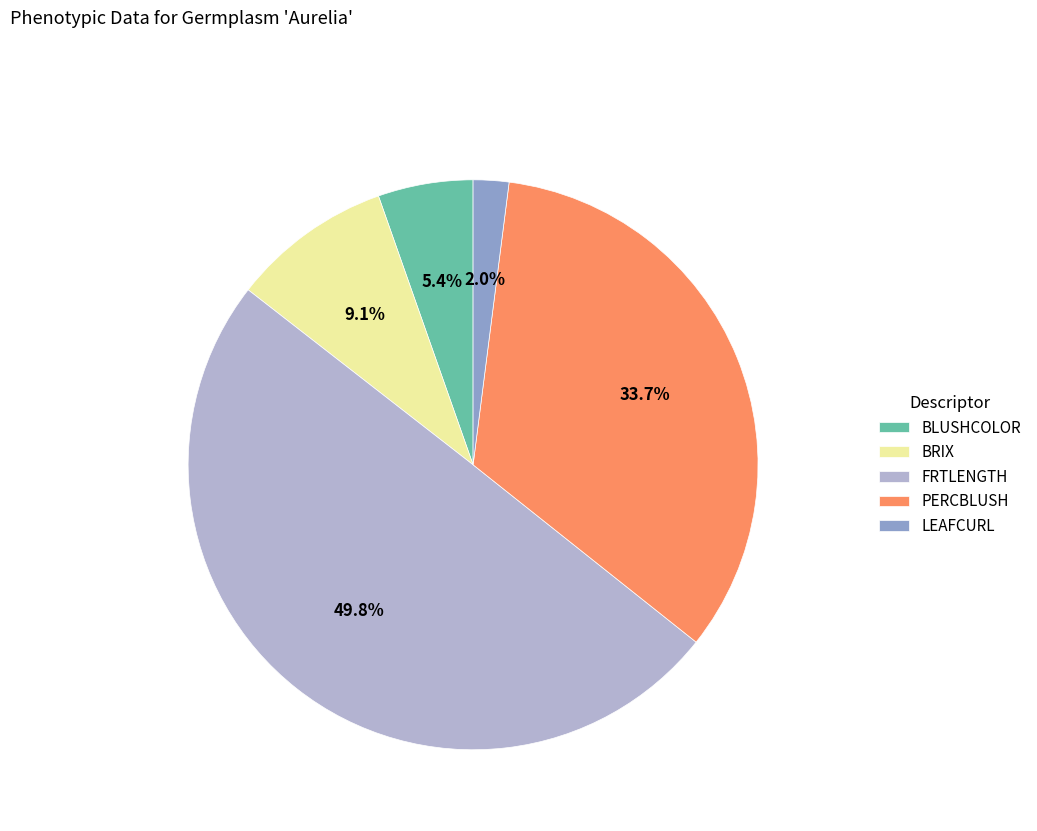

The FRTLENGTH slice represents 60% of the pie. True or false?

False